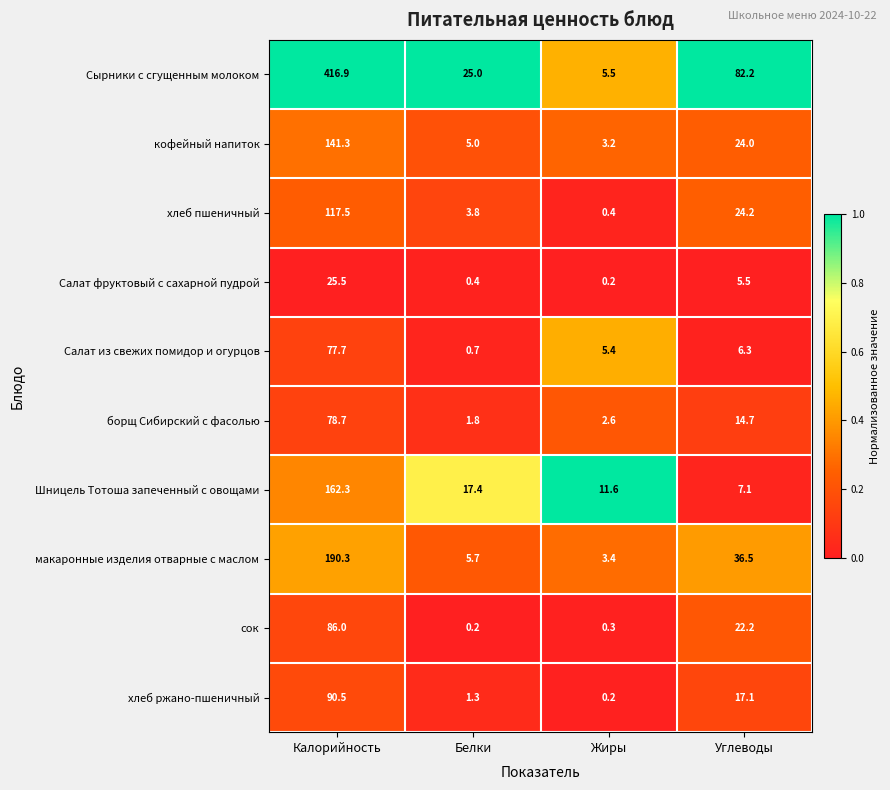

What is the sum of all Салат из свежих помидор и огурцов values?

90.1